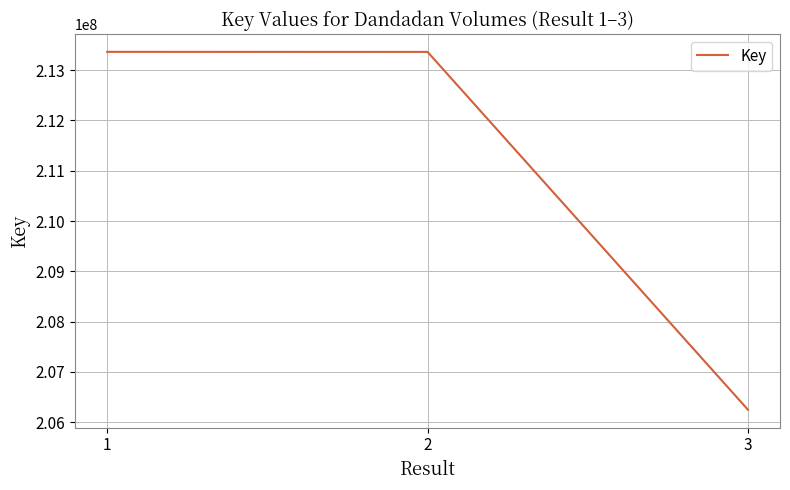

What is the approximate value at 2, to the nearest 50?

213363750